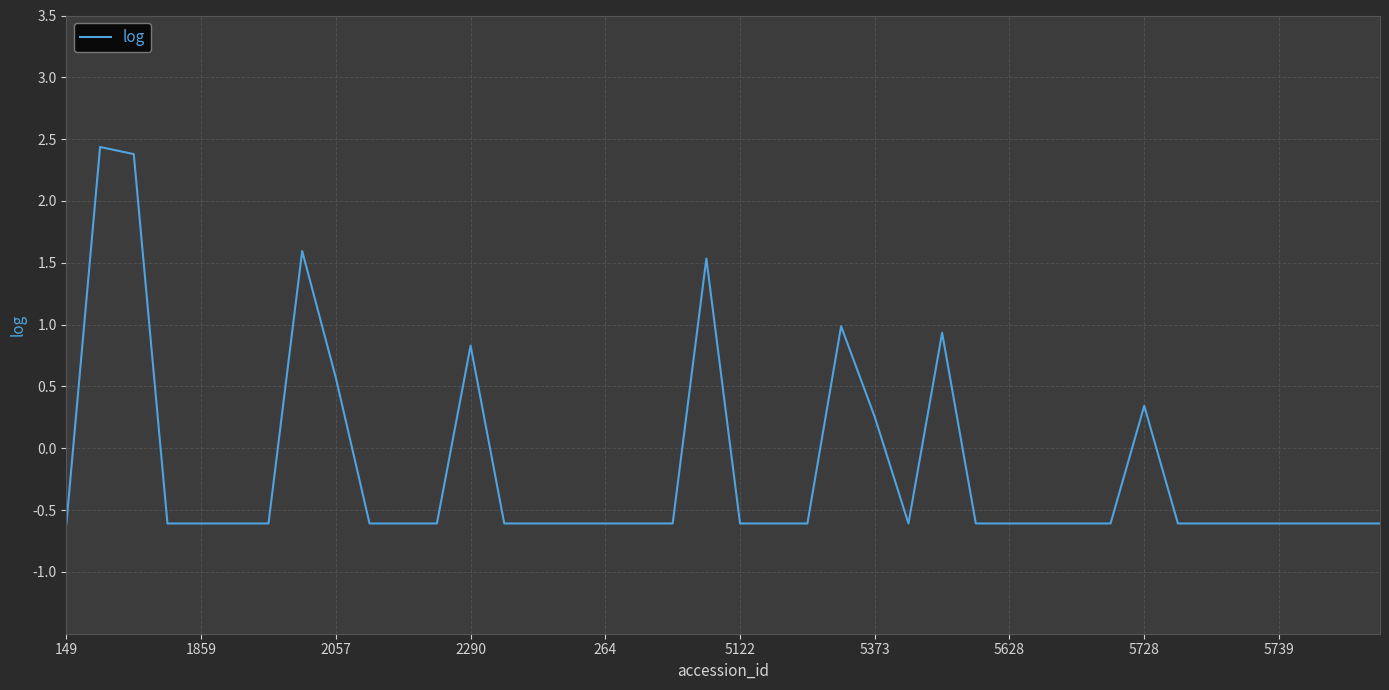

What is the greatest value displayed?

2.4